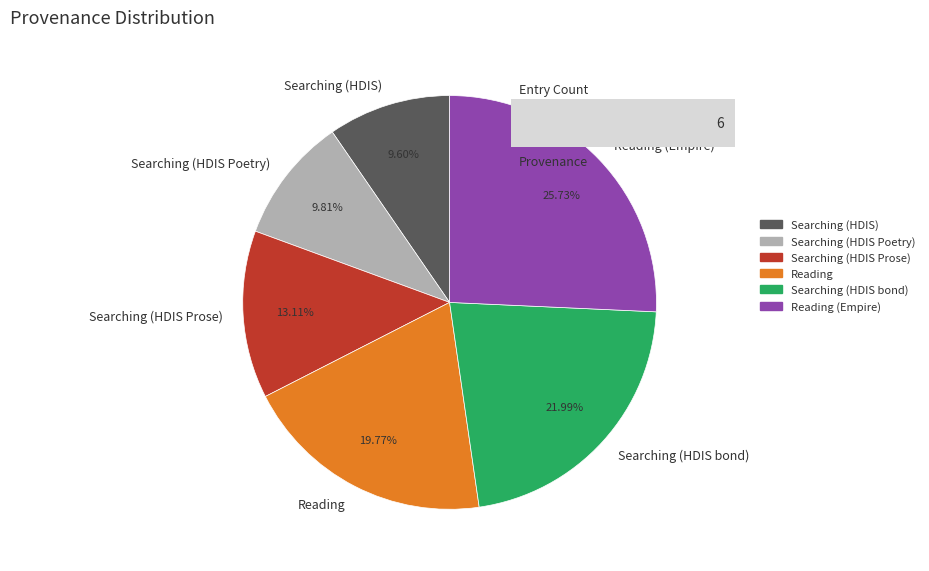

Between Searching (HDIS bond) and Reading (Empire), which is larger?

Reading (Empire)